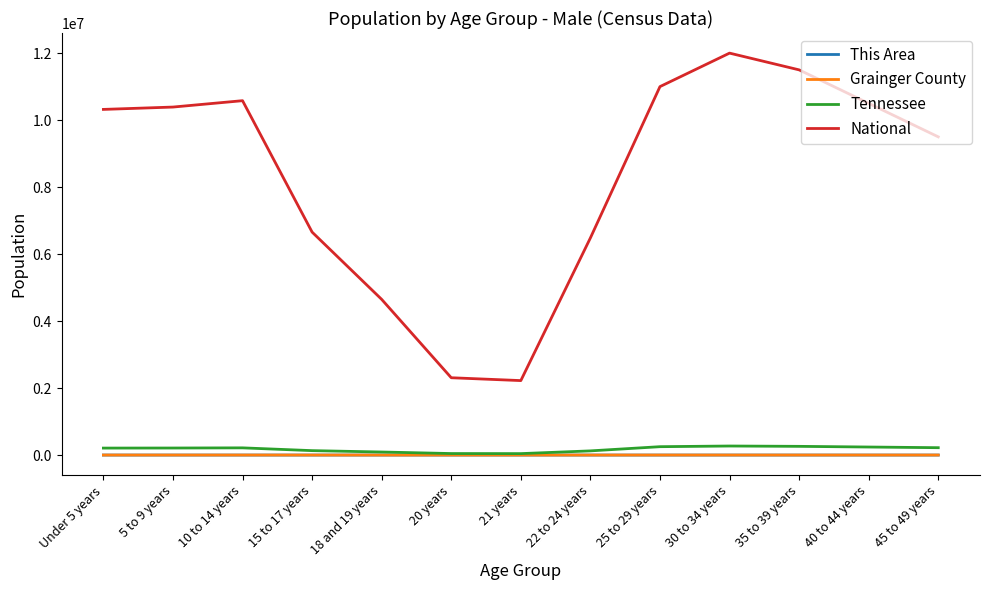

Is it true that National equals 15113559 at 40 to 44 years?

False